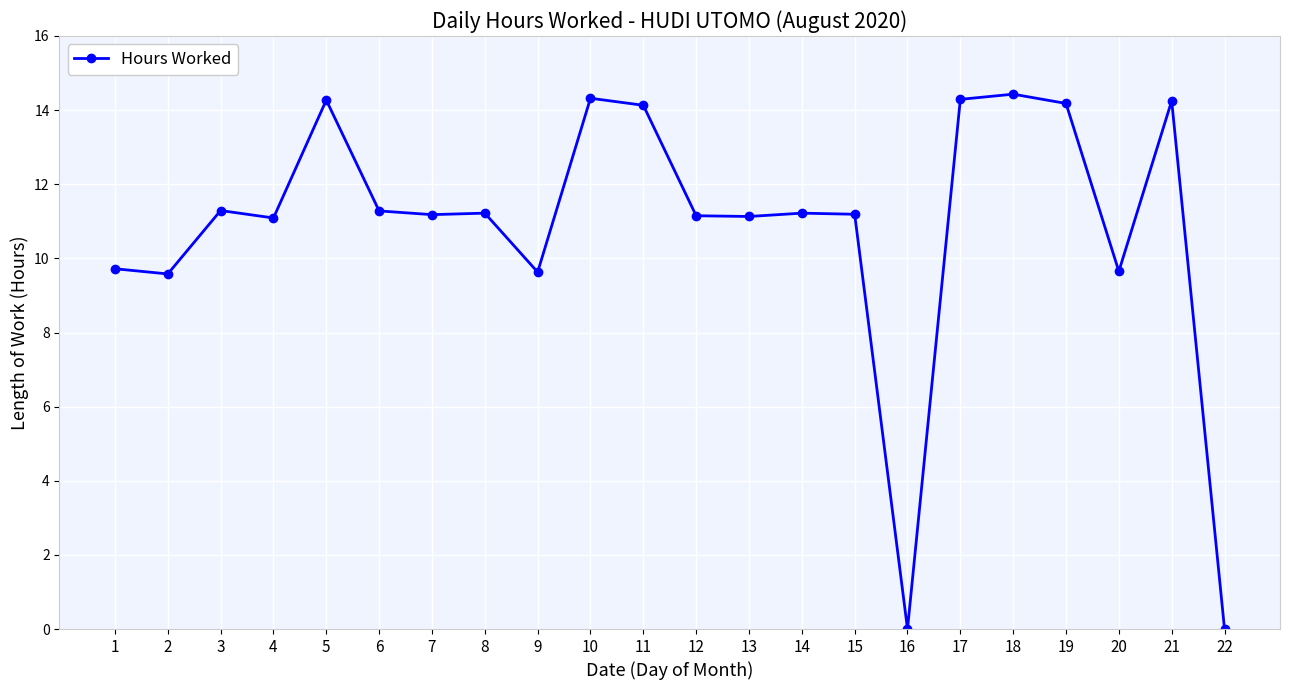

At which label does the data first exceed 11?

3